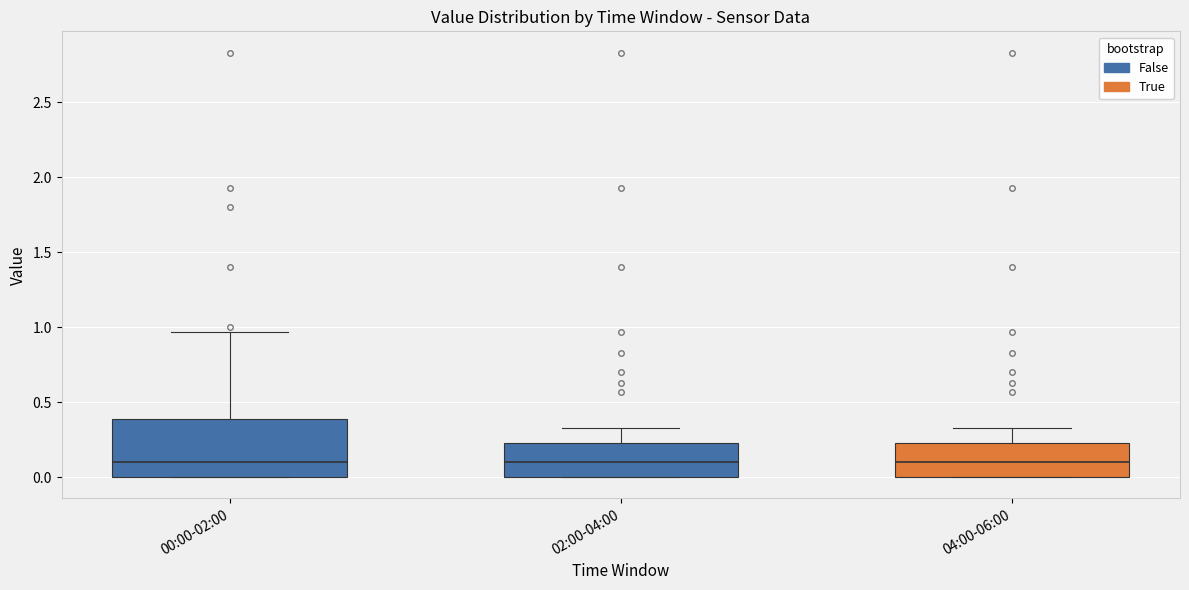

Reading left to right, read every box against the y-axis: the position of its median line, the range the box covers, and the ends of its whiskers. The values are not printed on the chart, so give them approximately, as read against the axis.

00:00-02:00: median 0.10, box 0.00 to 0.40, whiskers 0.00 to 0.95
02:00-04:00: median 0.10, box 0.00 to 0.25, whiskers 0.00 to 0.35
04:00-06:00: median 0.10, box 0.00 to 0.25, whiskers 0.00 to 0.35